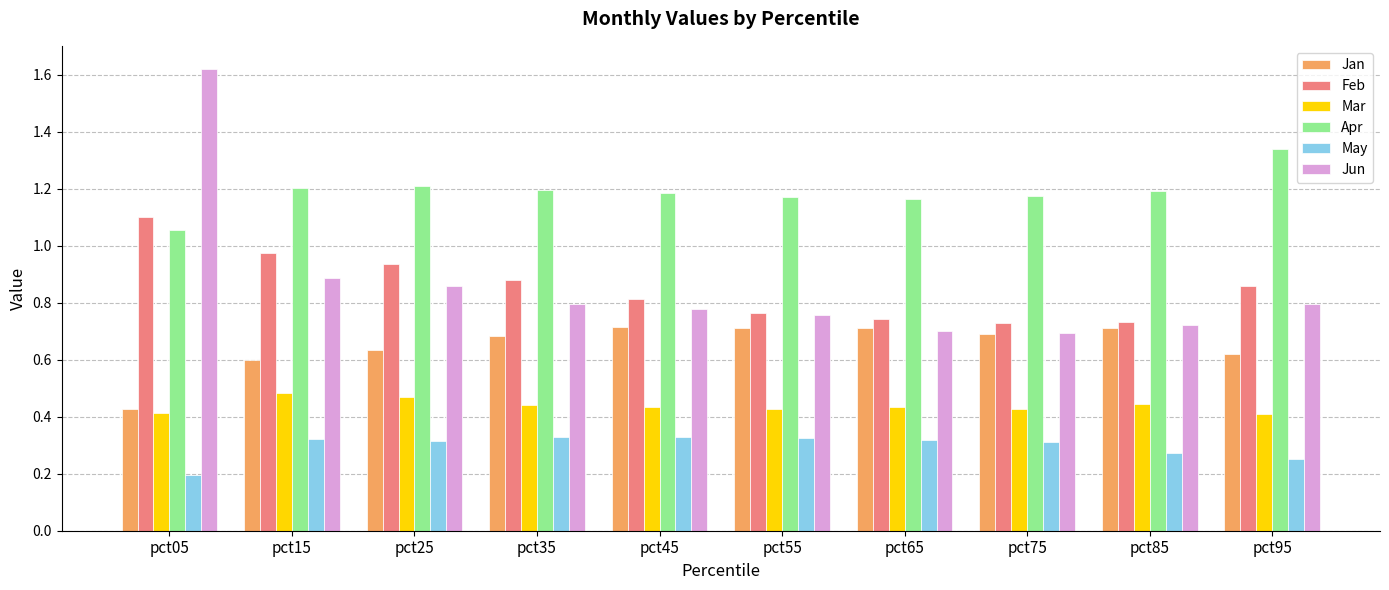

What is the minimum value shown in the chart?

0.2